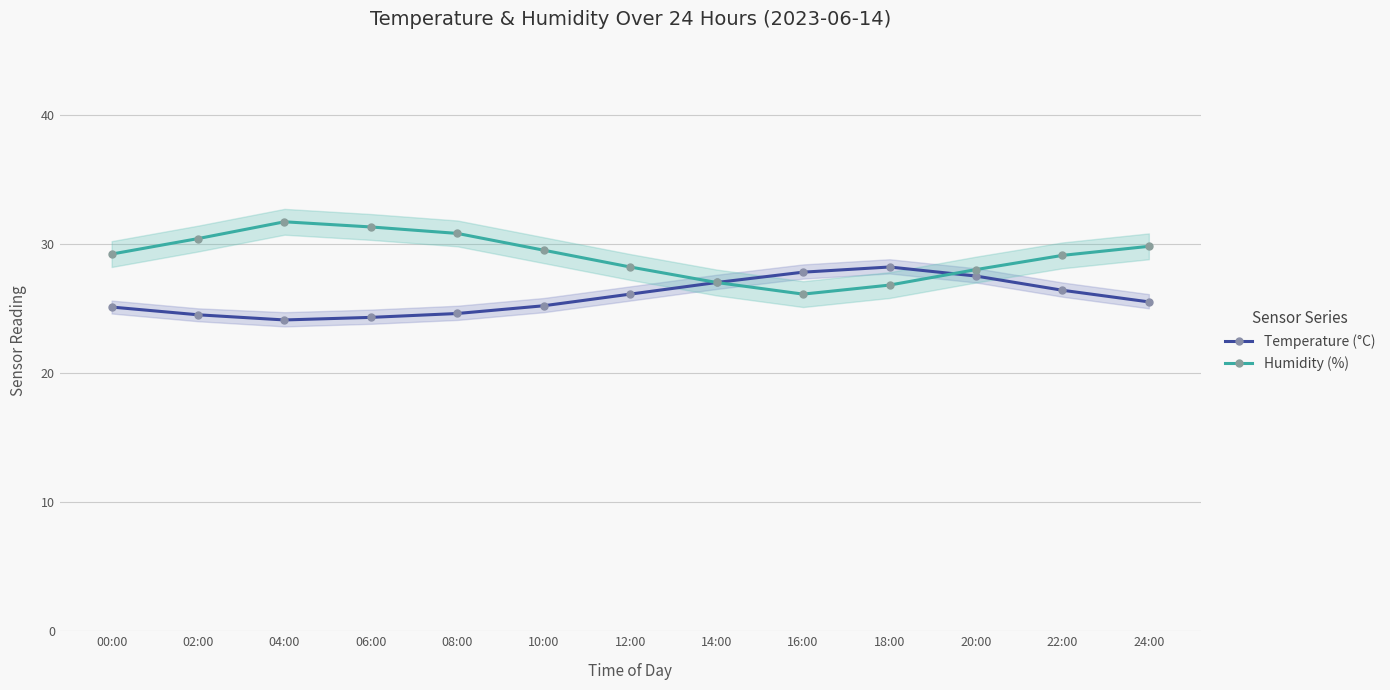

What is the minimum value shown in the chart?

24.1